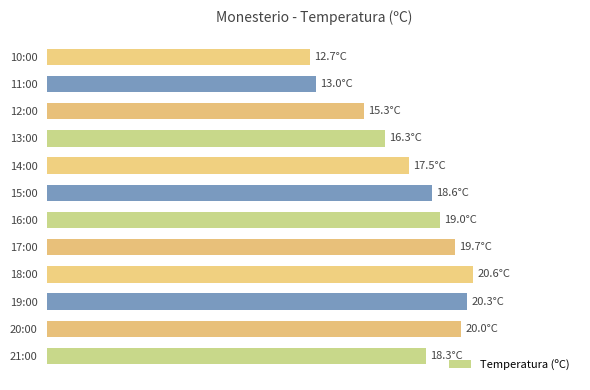

Which category has the highest value across all series?

18:00